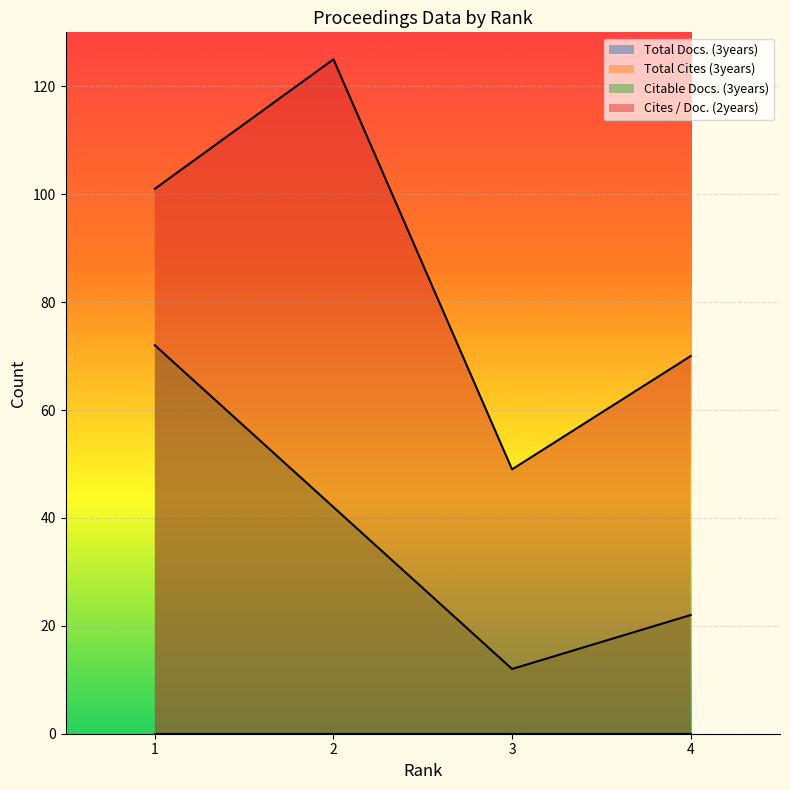

At which label is Cites / Doc. (2years) closest to 87?

1